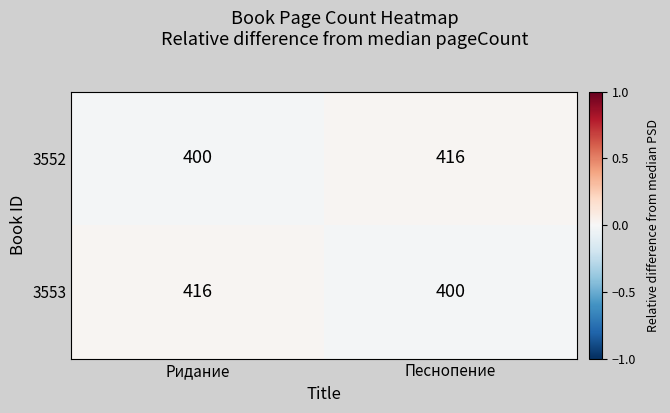

The 3553 series shows 265 at Ридание. True or false?

False